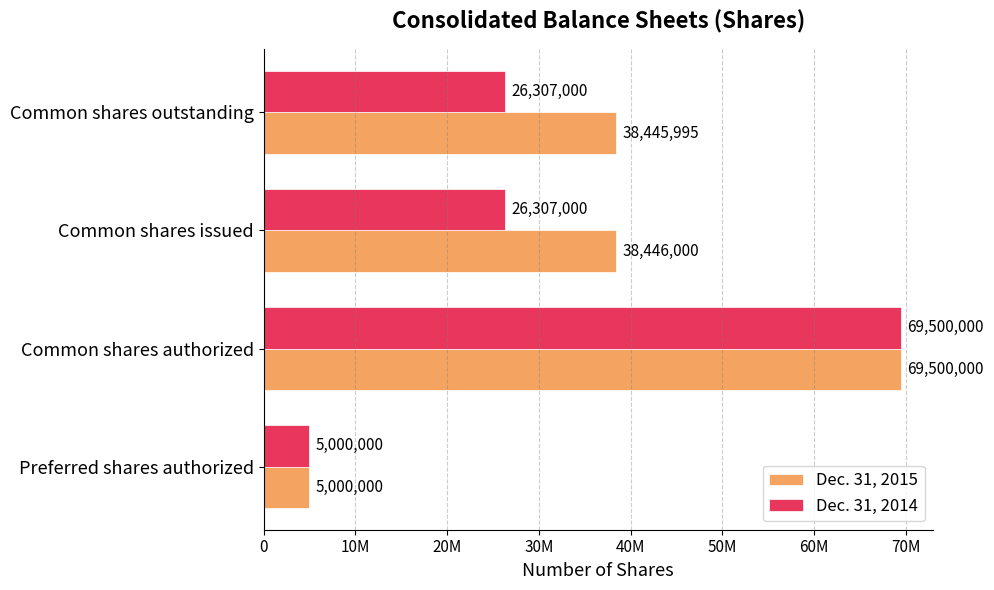

Rank the series by their maximum value, from highest to lowest.

Dec. 31, 2015, Dec. 31, 2014